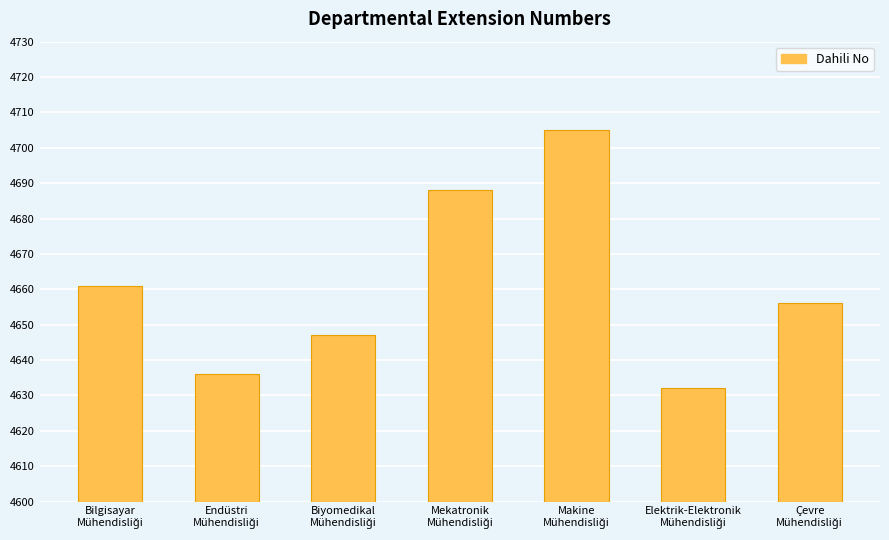

What is the value of the 5th bar from the left?

4705